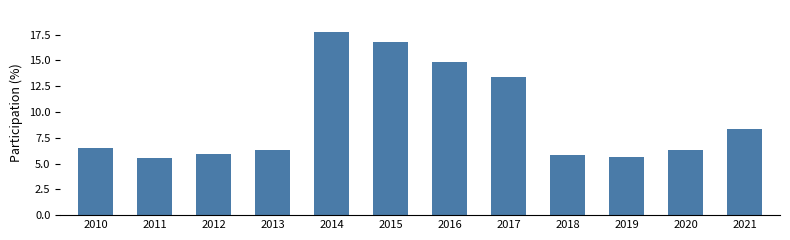

What is the sum of the values at 2011 and 2015?

22.3